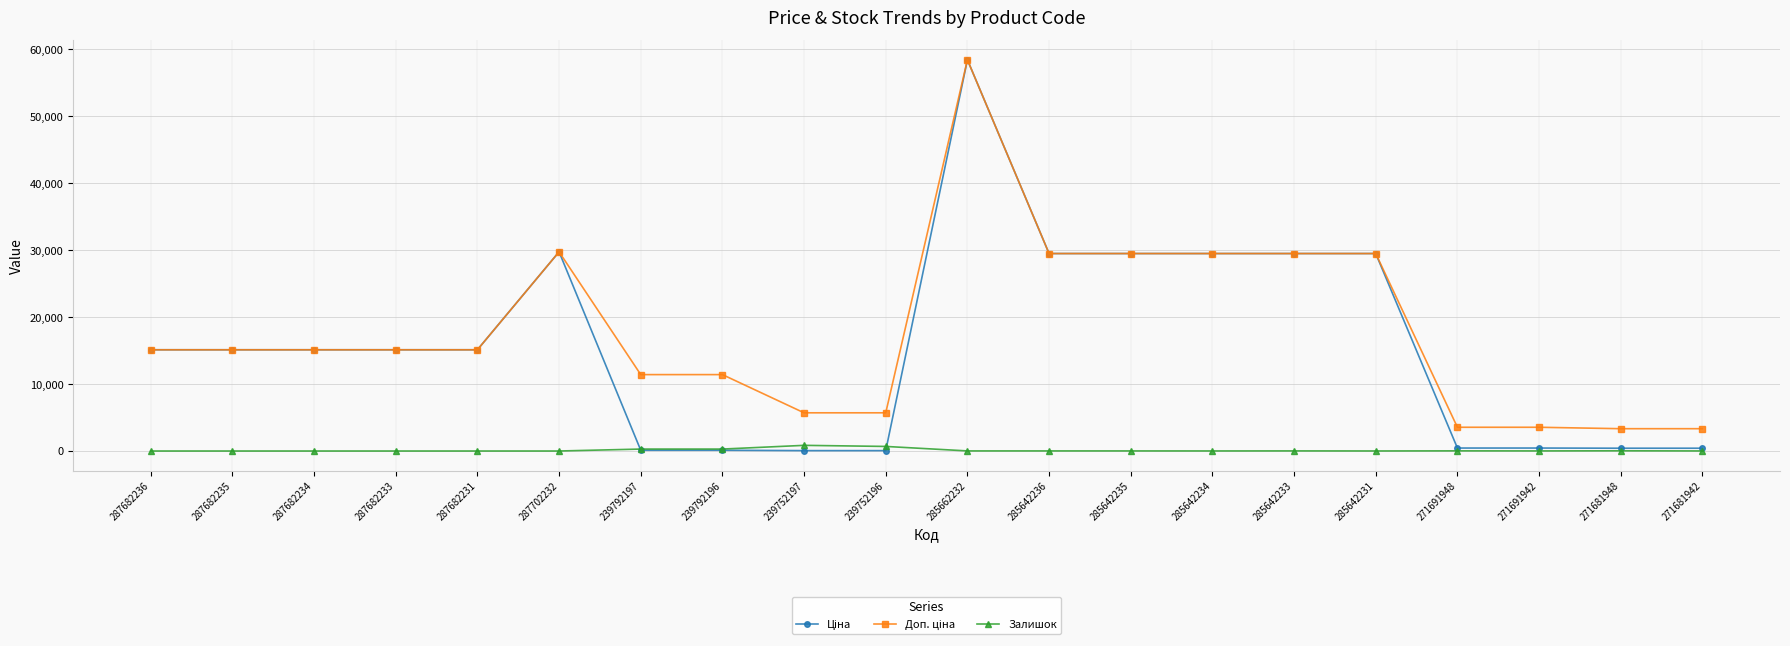

What is the difference between the highest and lowest values at 287682233?

15120.0